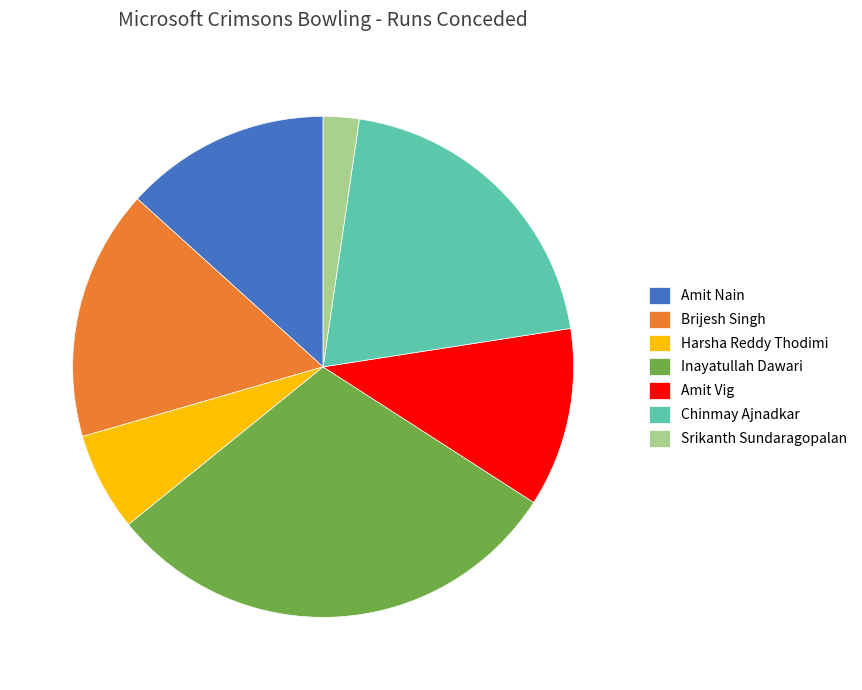

Rank the categories by value from lowest to highest.

Srikanth Sundaragopalan, Harsha Reddy Thodimi, Amit Vig, Amit Nain, Brijesh Singh, Chinmay Ajnadkar, Inayatullah Dawari